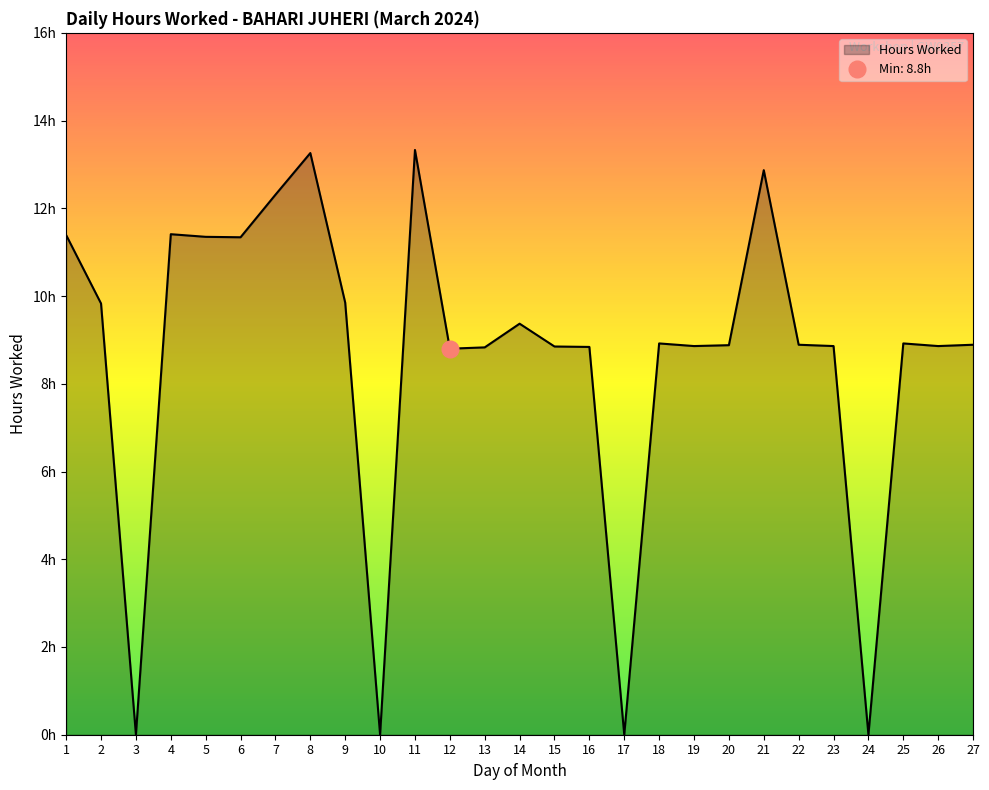

What is the ratio of the value at 13 to the value at 4?

0.8